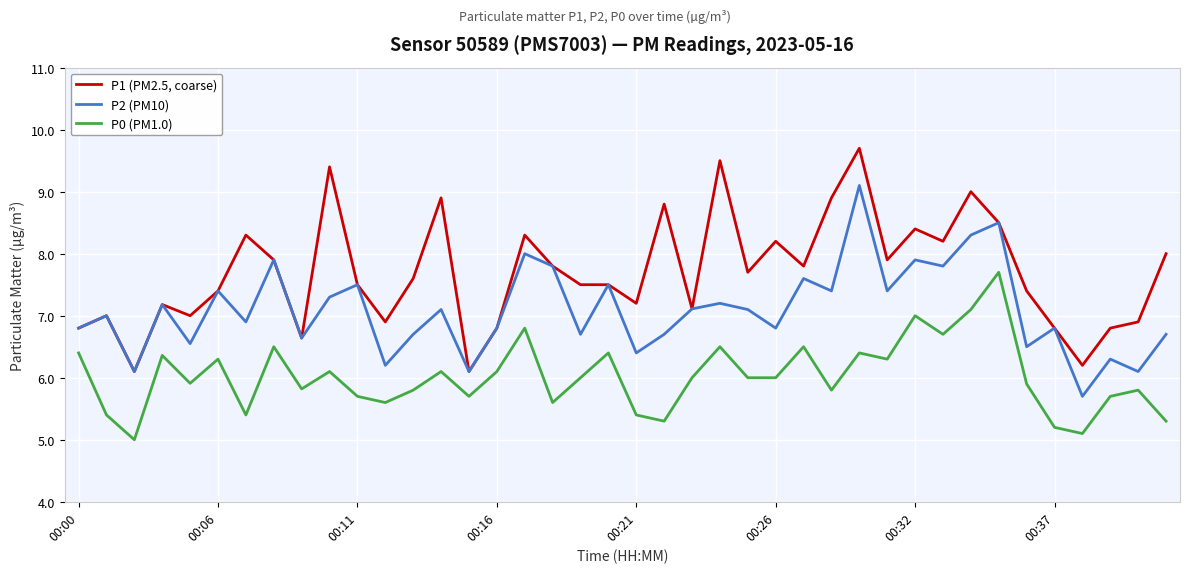

Which series has the largest total across all categories?

P1 (PM2.5, coarse)